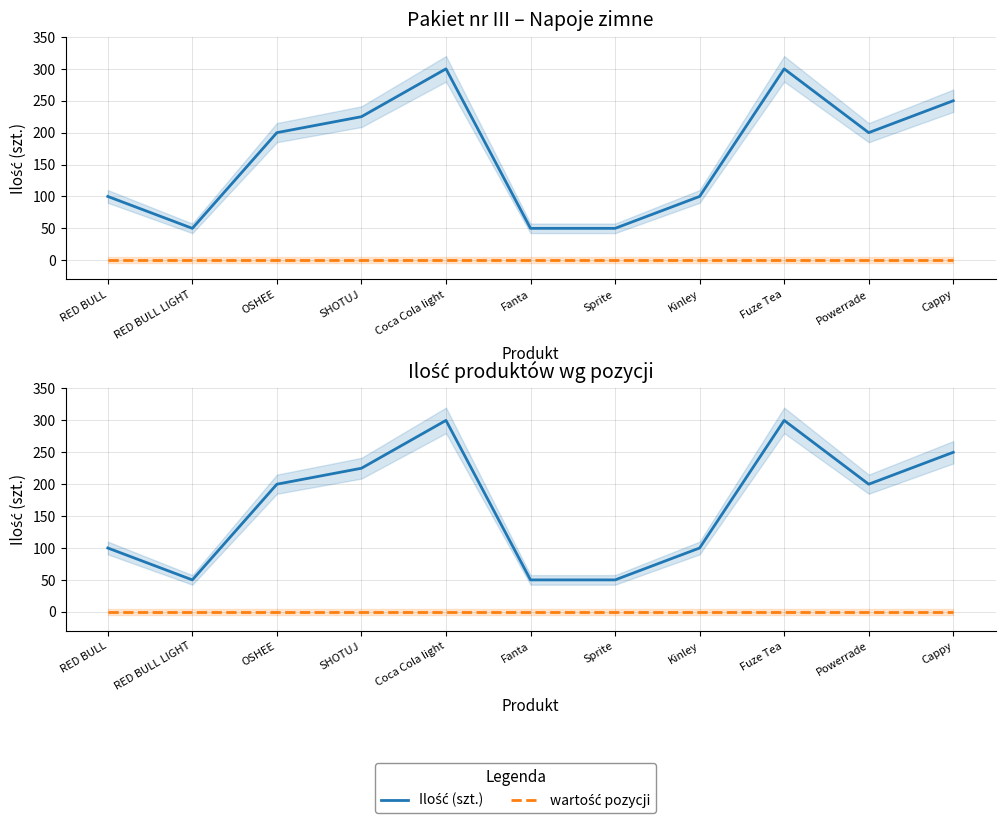

Rank the series by their average value, from lowest to highest.

wartość pozycji, Ilość (szt.)